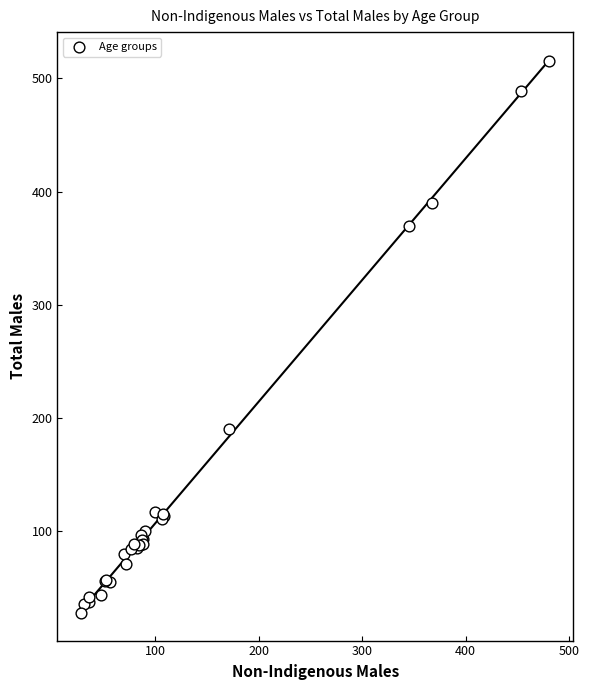

What Y value in the scatter plot is closest to 271?

190